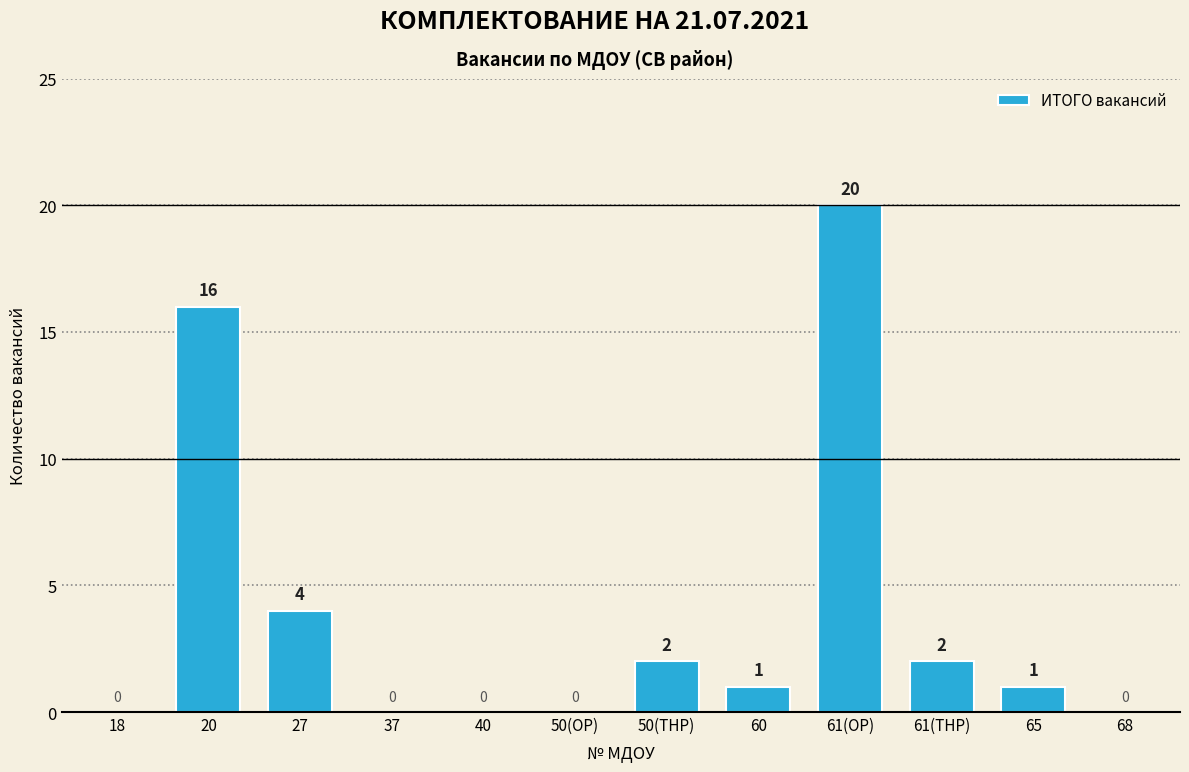

Reading right to left, list all the values displayed in this chart.

0	1	2	20	1	2	0	0	0	4	16	0